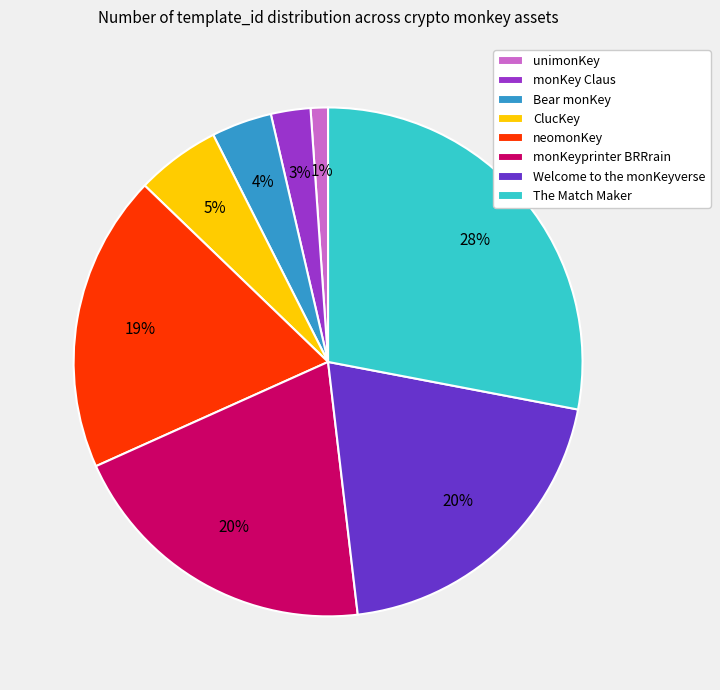

Does any single category account for the majority?

No